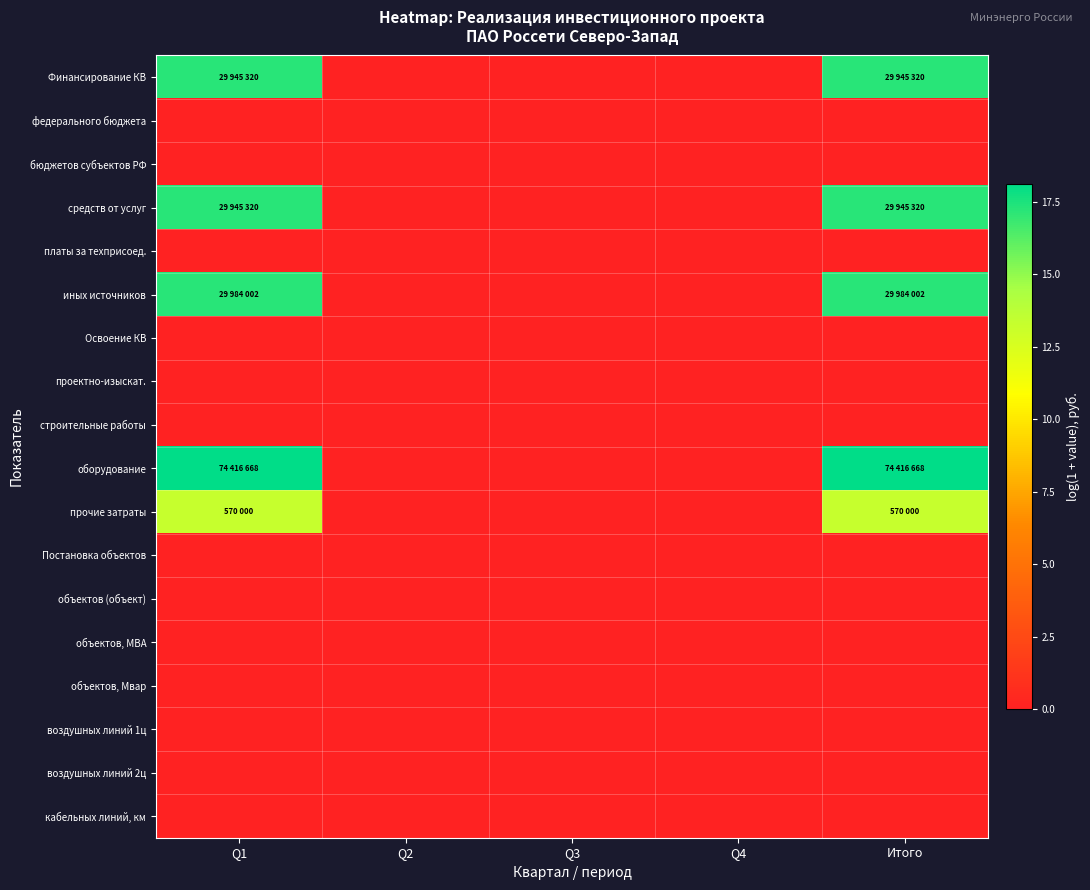

Reading right to left, transcribe all the data shown in this chart.

Финансирование КВ: Итого=17.2	Q4=0.0	Q3=0.0	Q2=0.0	Q1=17.2
федерального бюджета: Итого=0.0	Q4=0.0	Q3=0.0	Q2=0.0	Q1=0.0
бюджетов субъектов РФ: Итого=0.0	Q4=0.0	Q3=0.0	Q2=0.0	Q1=0.0
средств от услуг: Итого=17.2	Q4=0.0	Q3=0.0	Q2=0.0	Q1=17.2
платы за техприсоед.: Итого=0.0	Q4=0.0	Q3=0.0	Q2=0.0	Q1=0.0
иных источников: Итого=17.2	Q4=0.0	Q3=0.0	Q2=0.0	Q1=17.2
Освоение КВ: Итого=0.0	Q4=0.0	Q3=0.0	Q2=0.0	Q1=0.0
проектно-изыскат.: Итого=0.0	Q4=0.0	Q3=0.0	Q2=0.0	Q1=0.0
строительные работы: Итого=0.0	Q4=0.0	Q3=0.0	Q2=0.0	Q1=0.0
оборудование: Итого=18.1	Q4=0.0	Q3=0.0	Q2=0.0	Q1=18.1
прочие затраты: Итого=13.3	Q4=0.0	Q3=0.0	Q2=0.0	Q1=13.3
Постановка объектов: Итого=0.0	Q4=0.0	Q3=0.0	Q2=0.0	Q1=0.0
объектов (объект): Итого=0.0	Q4=0.0	Q3=0.0	Q2=0.0	Q1=0.0
объектов, МВА: Итого=0.0	Q4=0.0	Q3=0.0	Q2=0.0	Q1=0.0
объектов, Мвар: Итого=0.0	Q4=0.0	Q3=0.0	Q2=0.0	Q1=0.0
воздушных линий 1ц: Итого=0.0	Q4=0.0	Q3=0.0	Q2=0.0	Q1=0.0
воздушных линий 2ц: Итого=0.0	Q4=0.0	Q3=0.0	Q2=0.0	Q1=0.0
кабельных линий, км: Итого=0.0	Q4=0.0	Q3=0.0	Q2=0.0	Q1=0.0